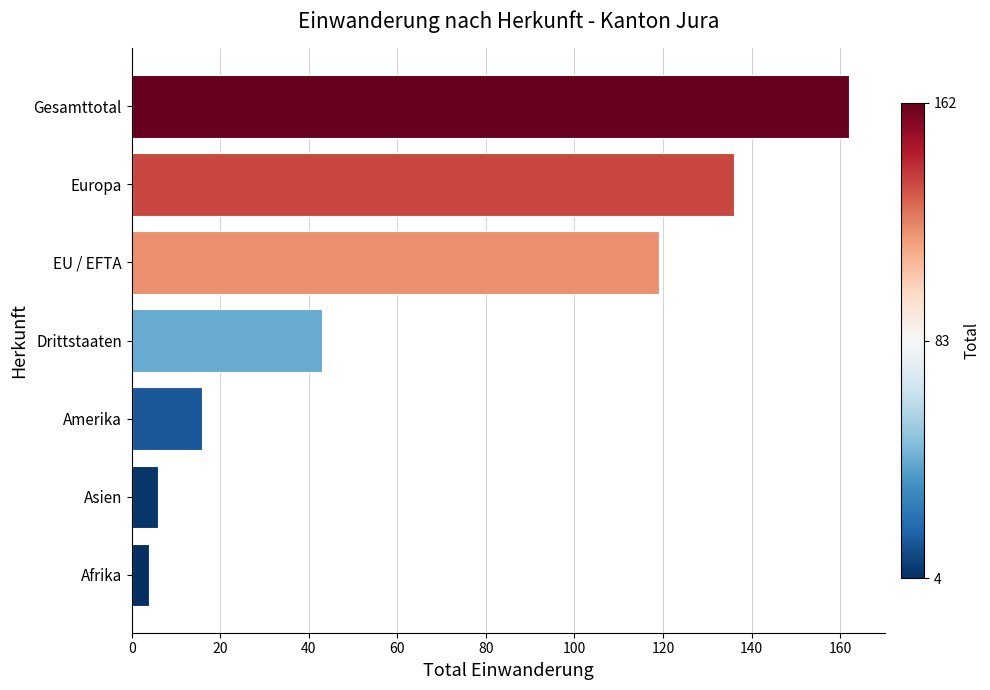

Are the bars grouped side by side (vs. stacked)?

No